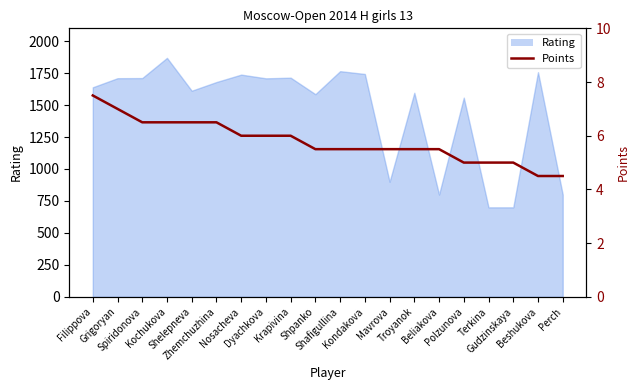

Count the number of categories in the chart.

20